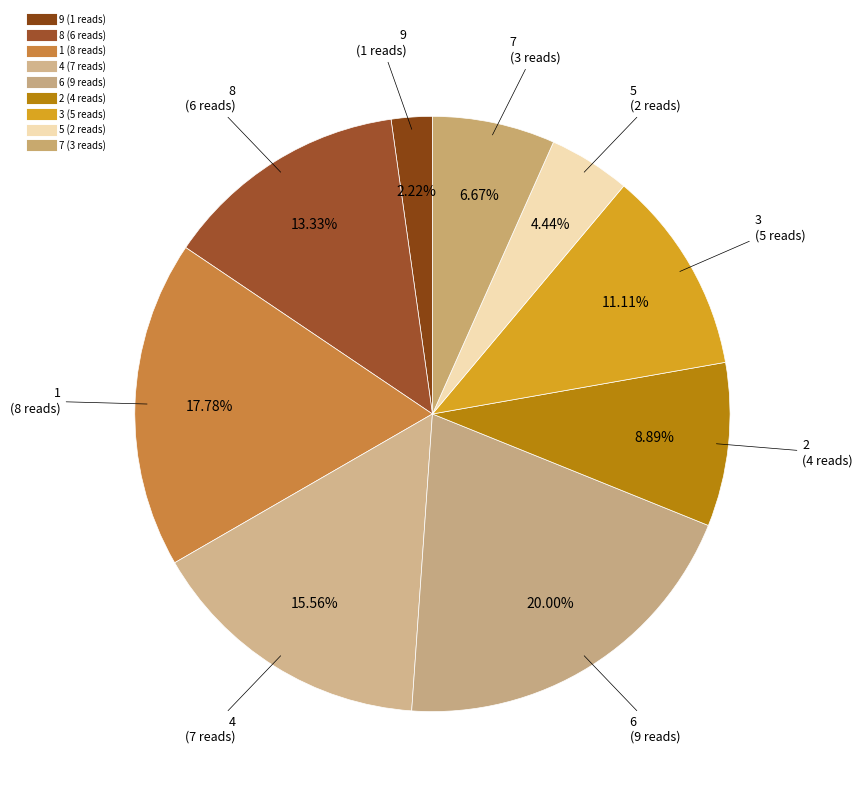

The 8 slice represents 13% of the pie. True or false?

True